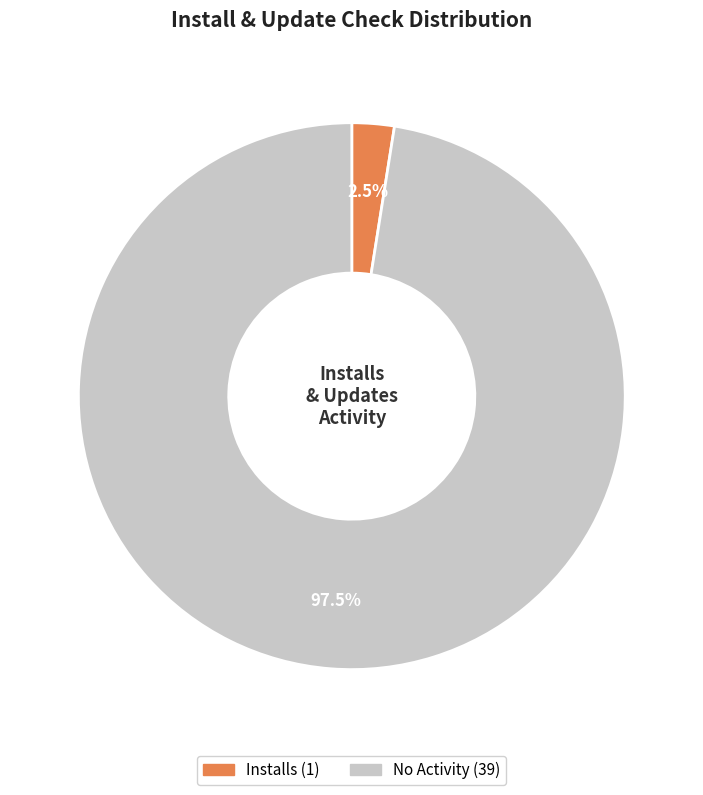

Is there a majority slice in this chart?

Yes